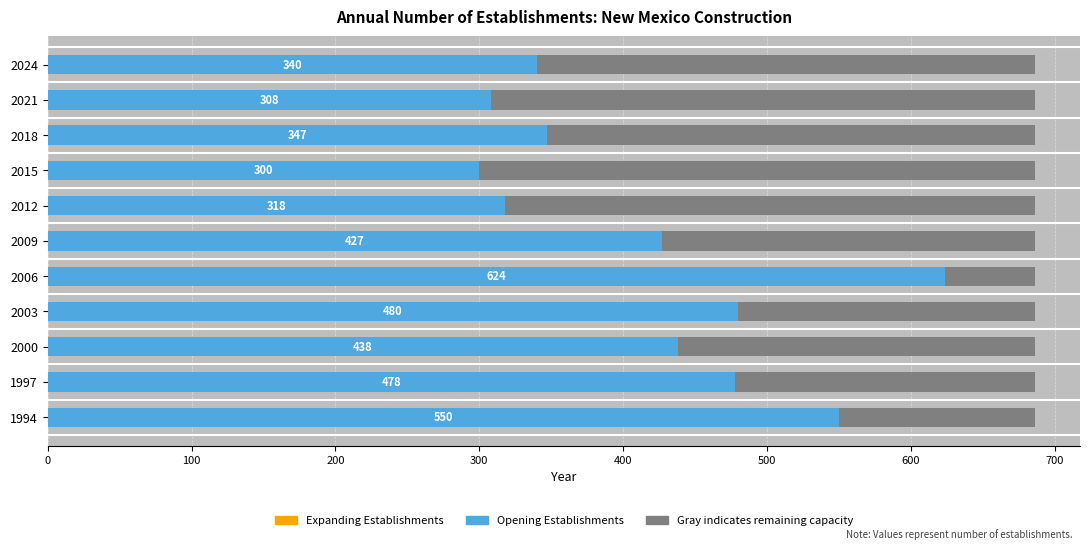

Reading left to right, transcribe all the data shown in this chart.

Expanding Establishments: 0.6	0.6	0.6	0.6	0.6	0.6	0.6	0.6	0.6	0.6	0.6
Opening Establishments: 550.0	478.0	438.0	480.0	624.0	427.0	318.0	300.0	347.0	308.0	340.0